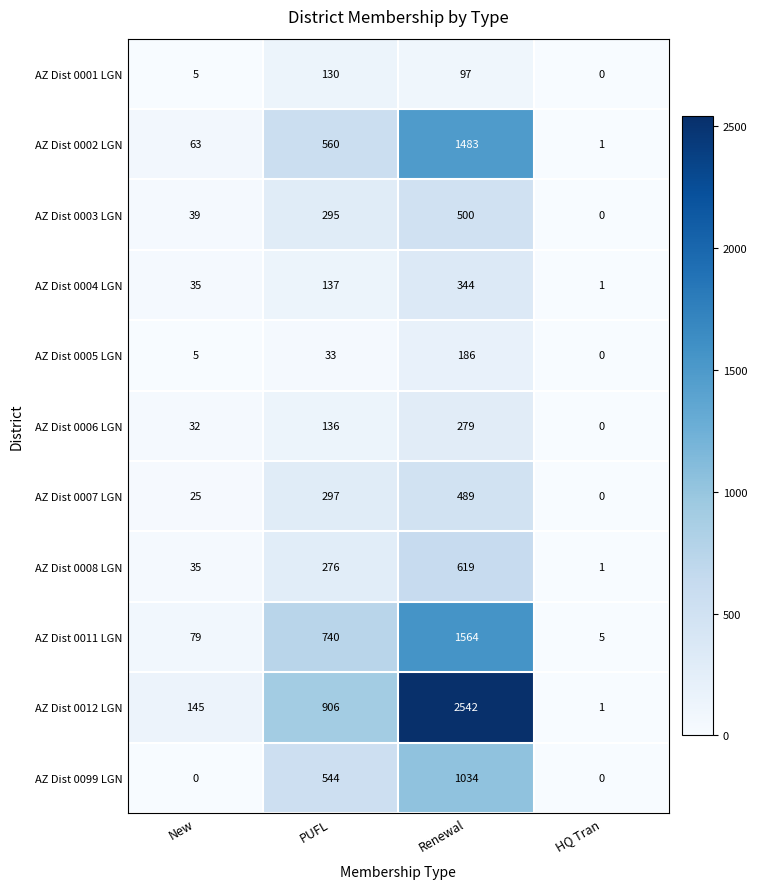

What is the difference between the second highest and minimum values in the AZ Dist 0099 LGN series?

544